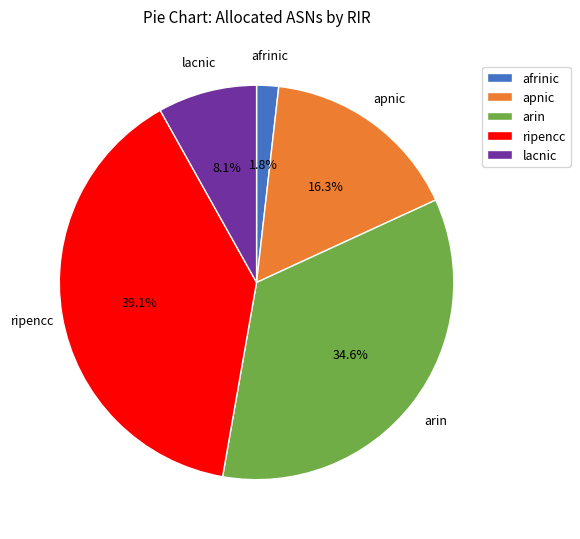

To the nearest percent, what is the combined percentage of apnic and ripencc?

55%